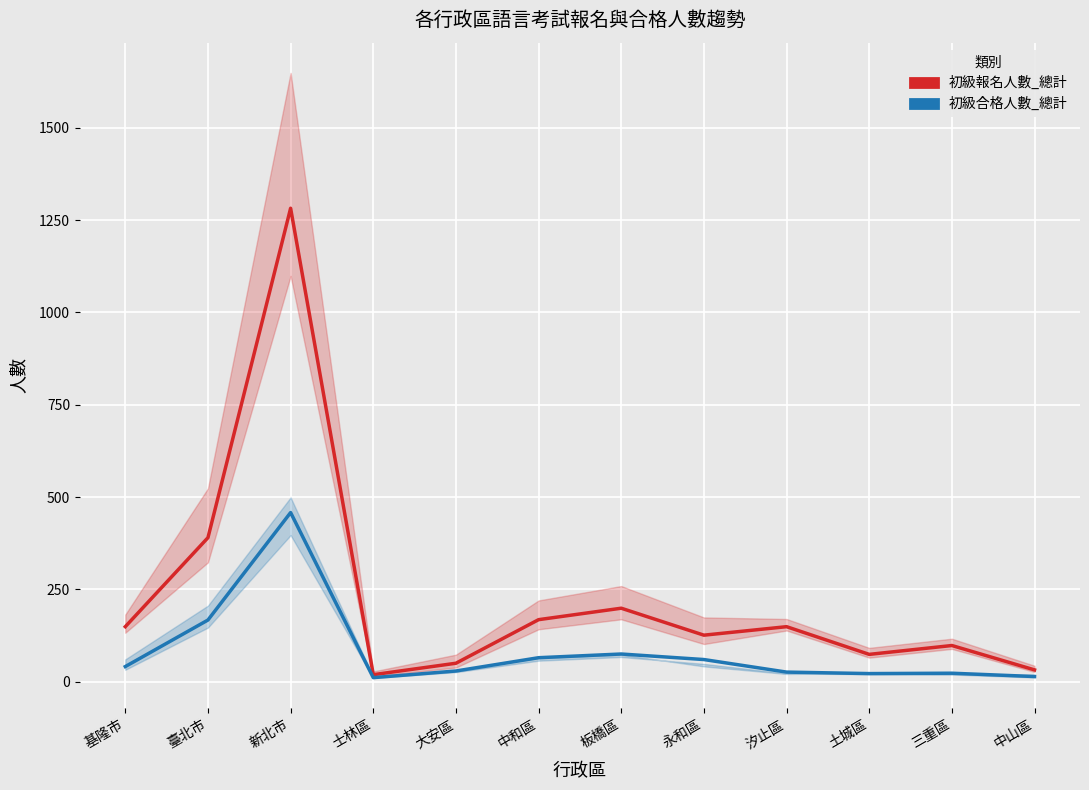

True or false: 初級報名人數_總計 and 初級合格人數_總計 cross at least once.

False